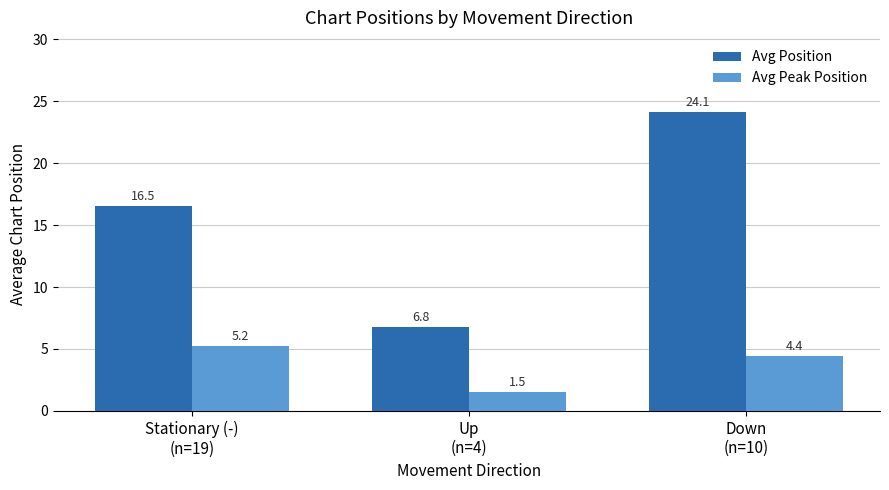

Reading left to right, what are all the values shown in this chart?

Avg Position: 16.5	6.8	24.1
Avg Peak Position: 5.2	1.5	4.4